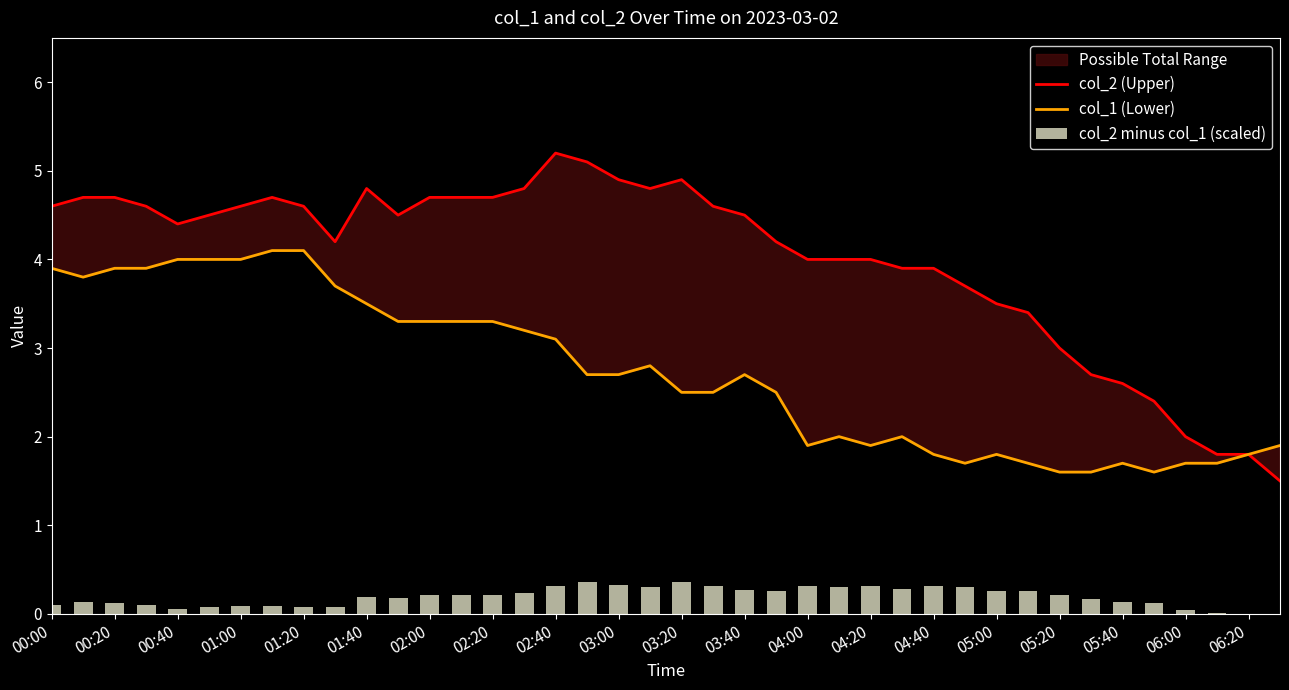

At which label does col_2 (Upper) first exceed 4?

00:00